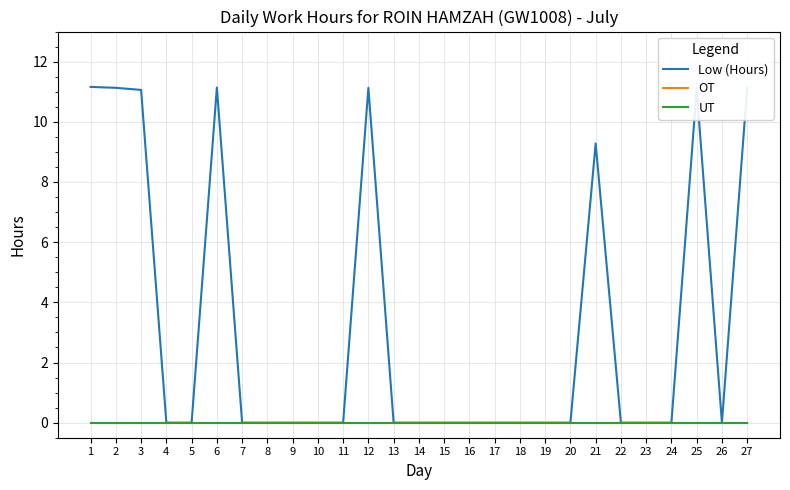

Is this an area chart (filled region under the line)?

No